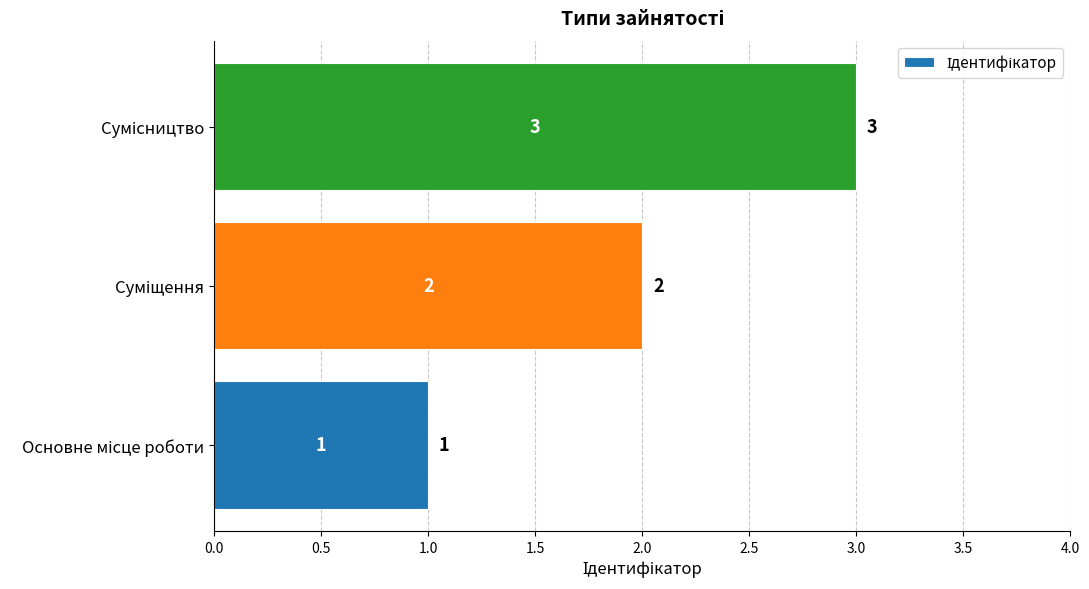

How many values are between 1 and 3?

3